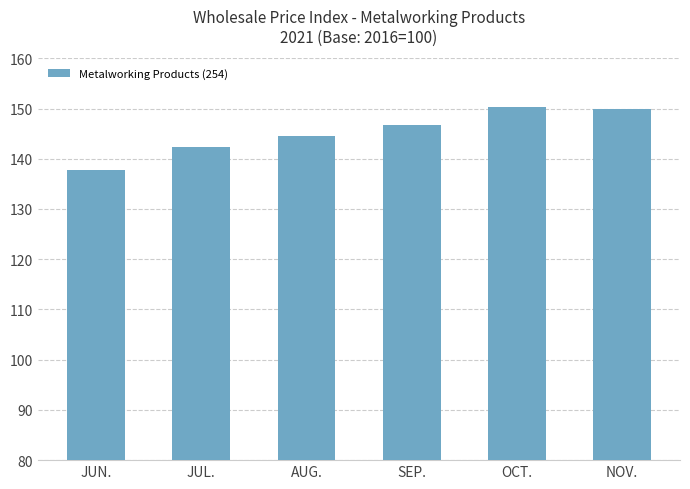

The value at AUG. is 219.8. True or false?

False